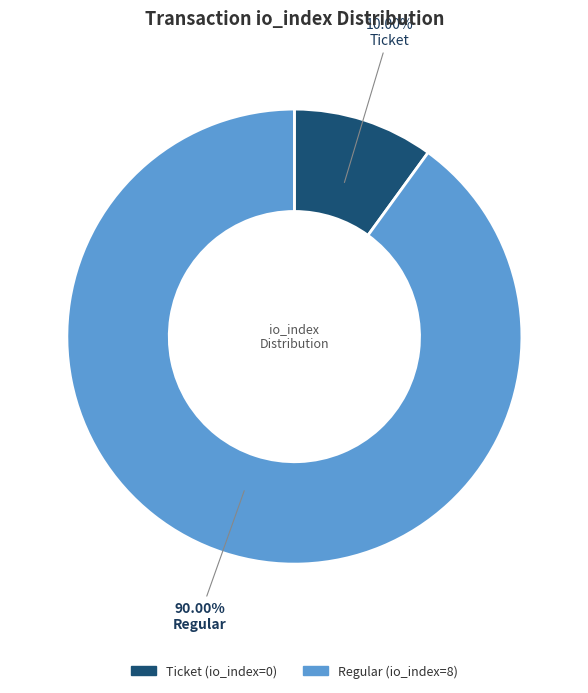

Which slice is the smallest?

Ticket